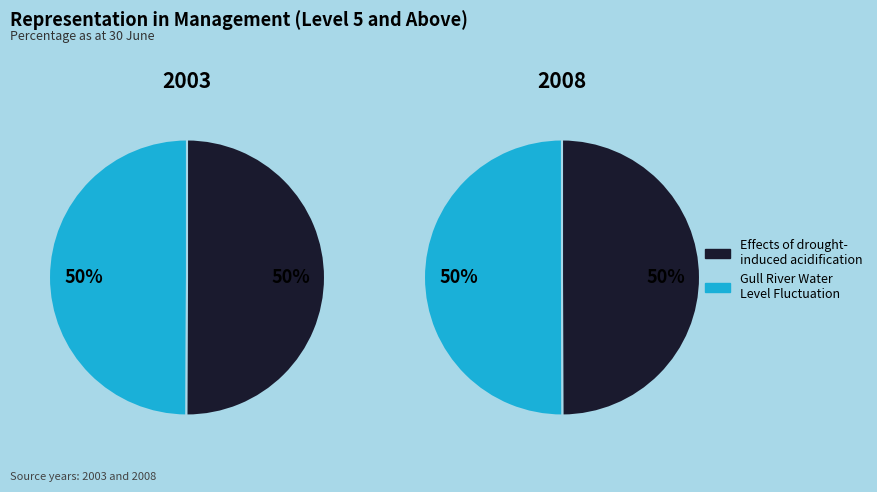

What percentage is the Gull River Water Level Fluctuation slice, to the nearest percent?

50%